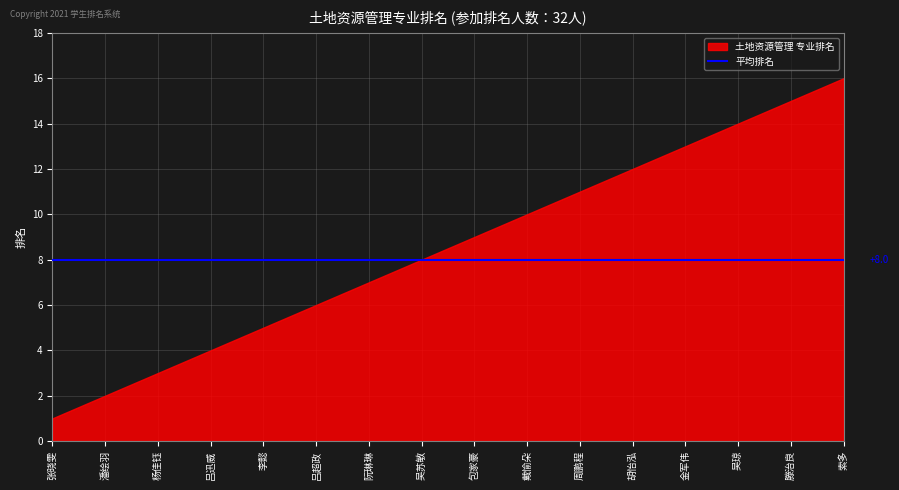

True or false: 专业排名 and 平均排名 intersect in this chart.

False